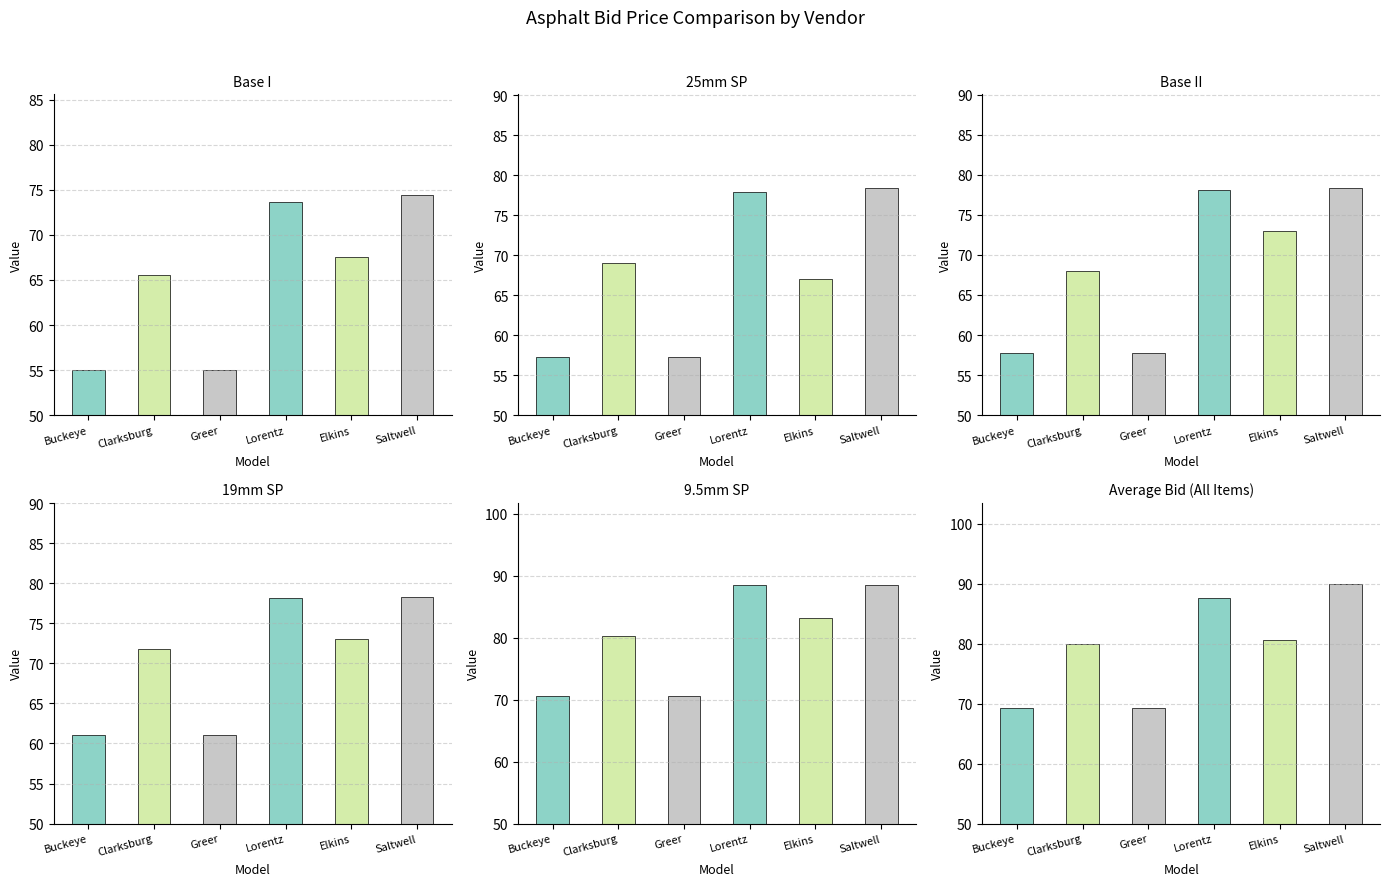

Which series has the largest total across all categories?

Saltwell (Bid)